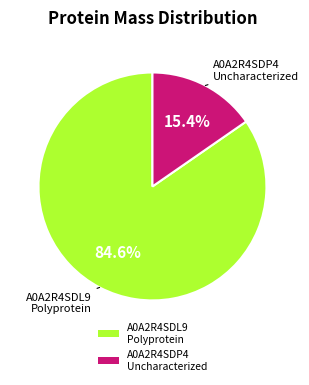

Count the number of slices in the pie.

2